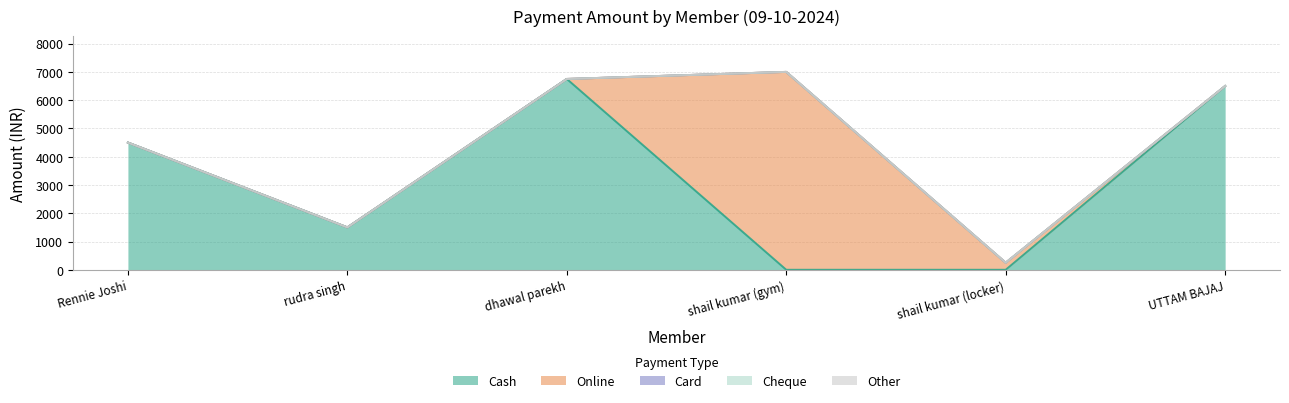

What is the label of the 3rd point from the right?

shail kumar (gym)